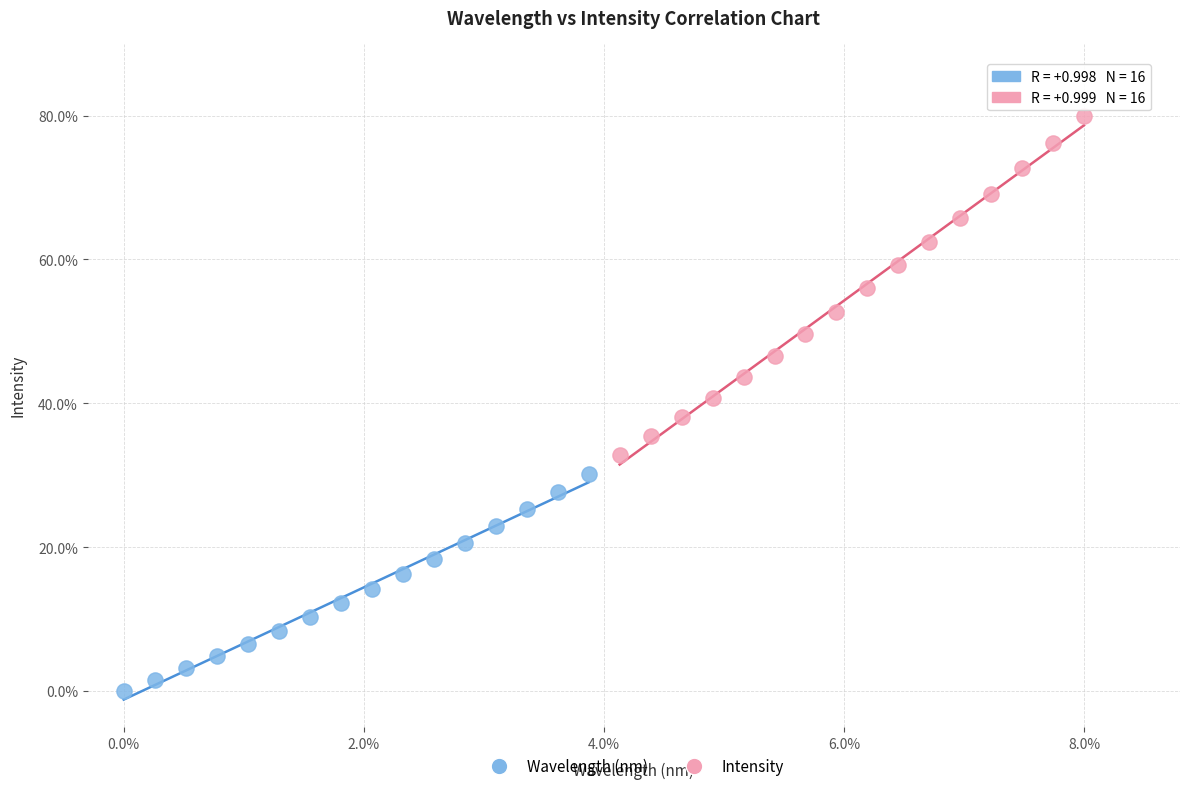

Which series reaches the minimum Y coordinate?

Wavelength (nm)